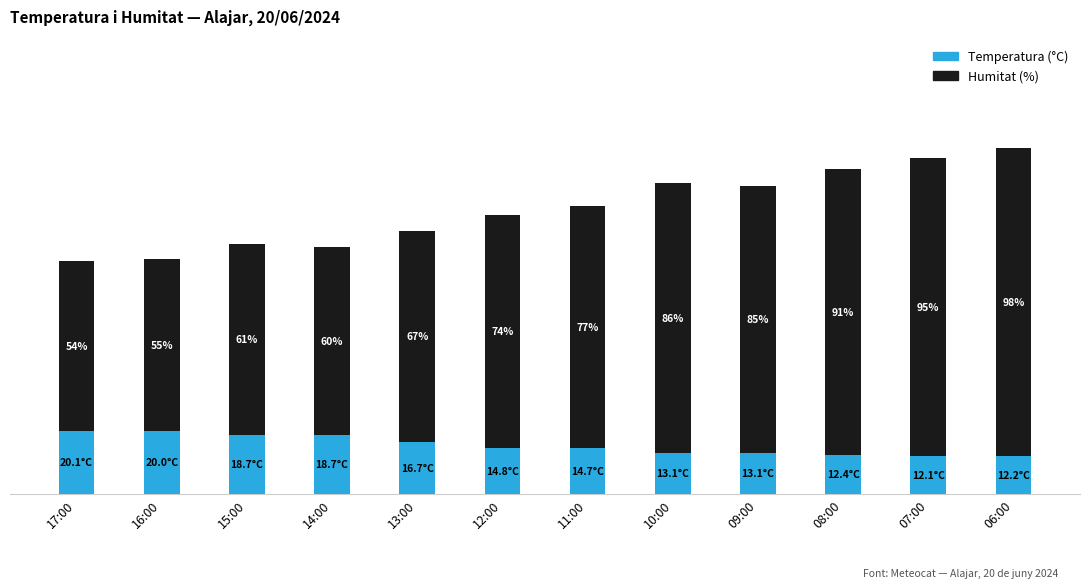

Does the chart contain any negative values?

No